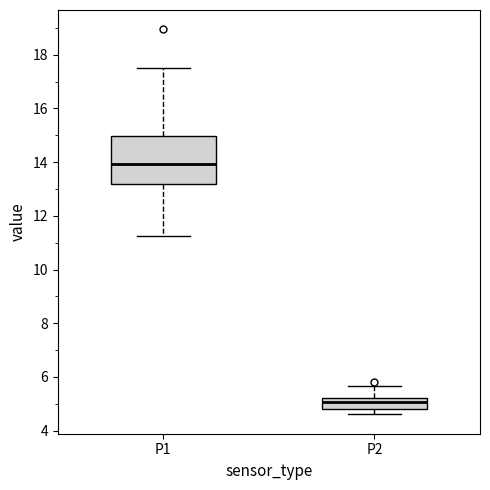

Where is the lower edge of the box for P2 on the y-axis? The values are not printed on the chart, so give them approximately, as read against the axis.

4.8